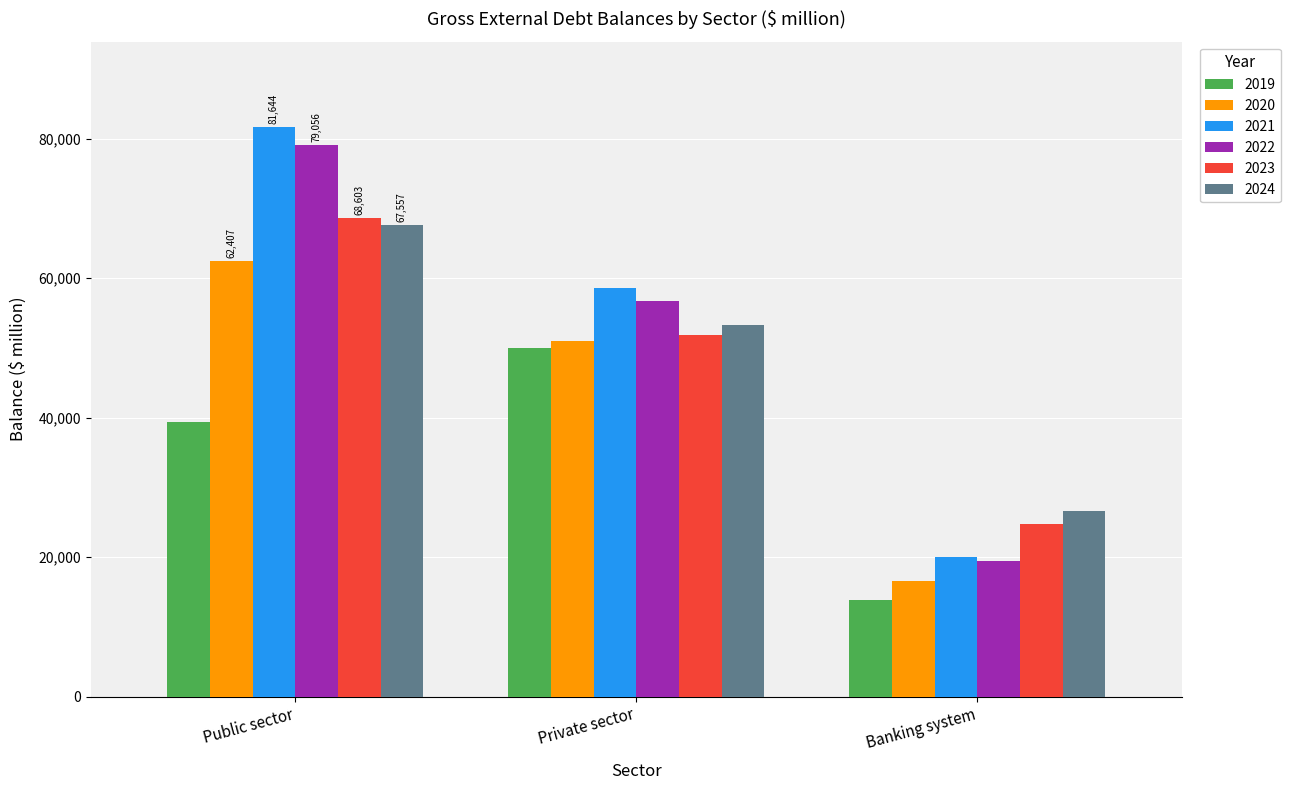

What are all the series names shown in the legend?

2019, 2020, 2021, 2022, 2023, 2024